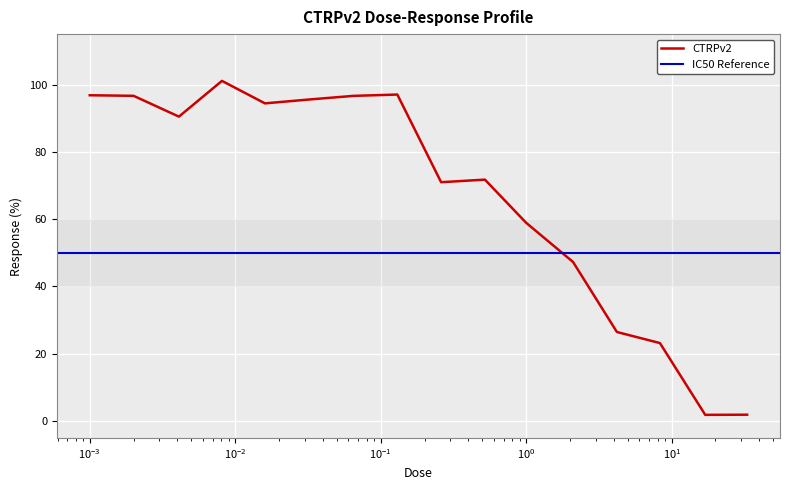

List the labels in order of value, largest first.

0.0081, 0.13, 0.001, 0.002, 0.065, 0.032, 0.016, 0.0041, 0.52, 0.26, 1.0, 2.1, 4.2, 8.3, 33.0, 17.0